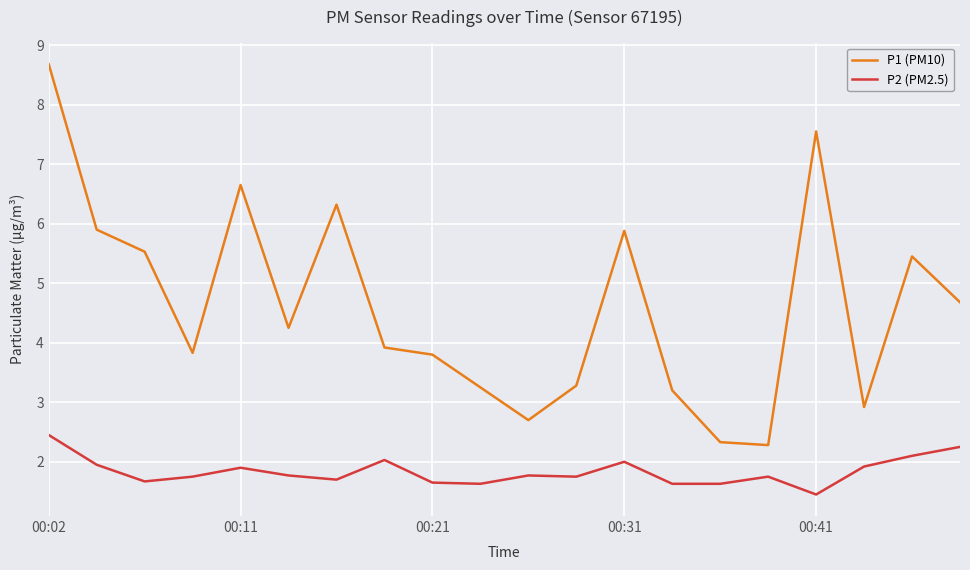

What is the maximum value shown in the chart?

8.7